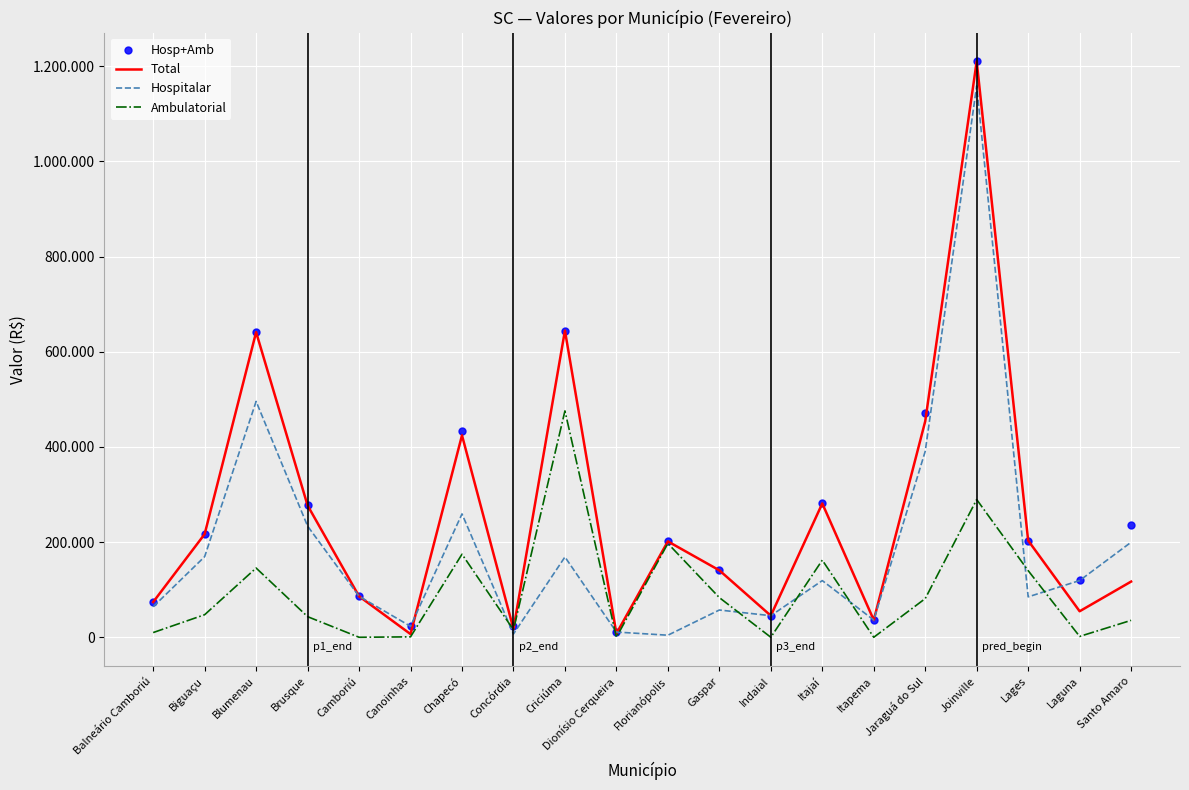

What are all the series names shown in the legend?

Hosp+Amb, Total, Hospitalar, Ambulatorial